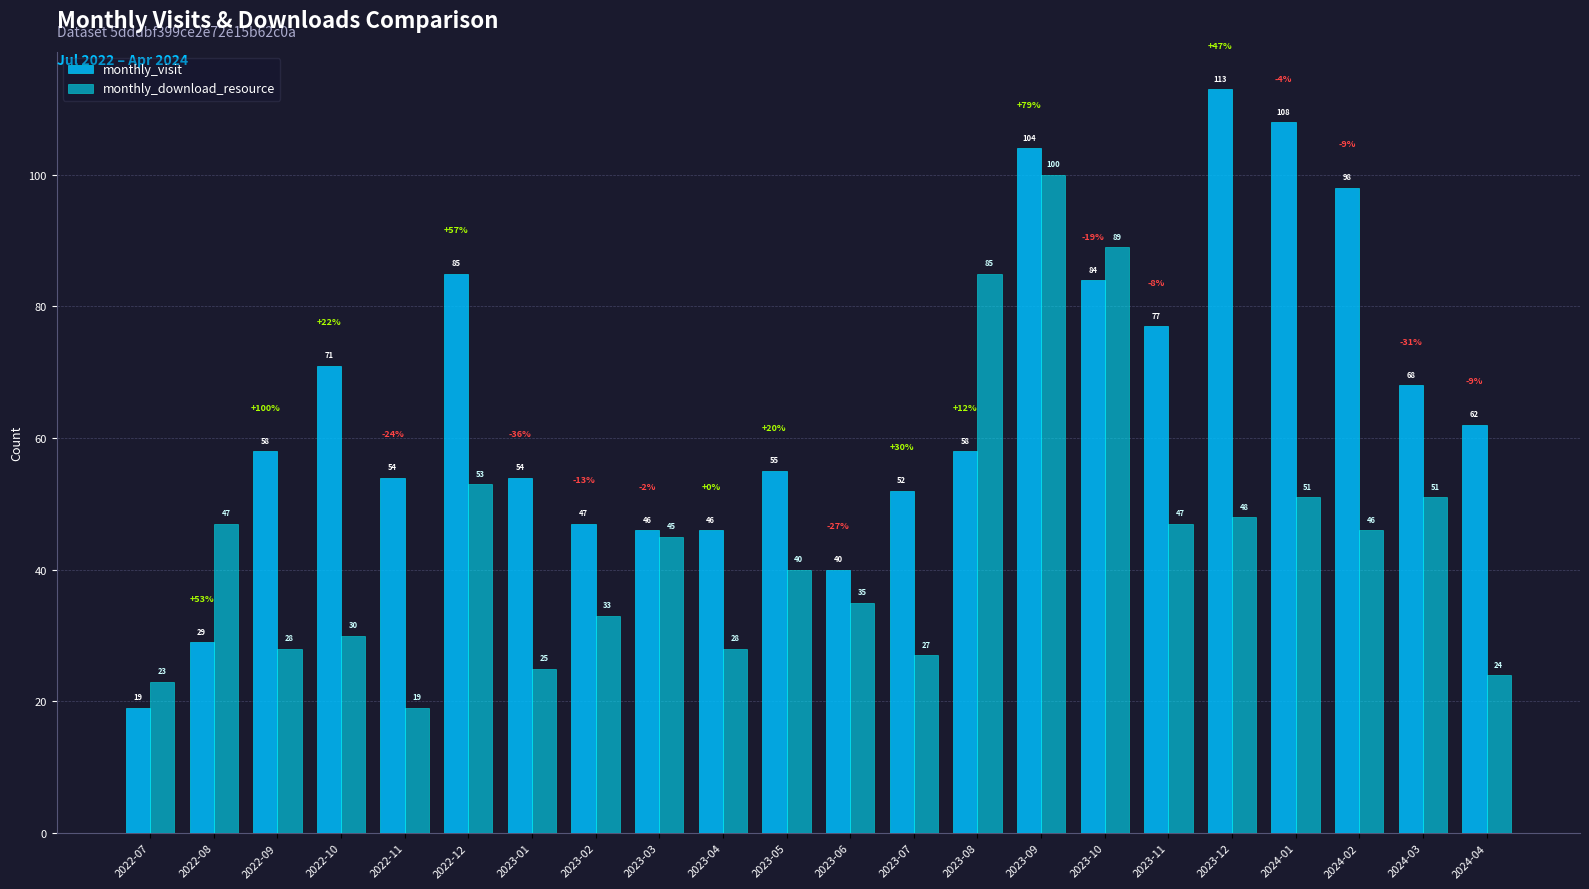

Which series has the widest spread of values?

monthly_visit